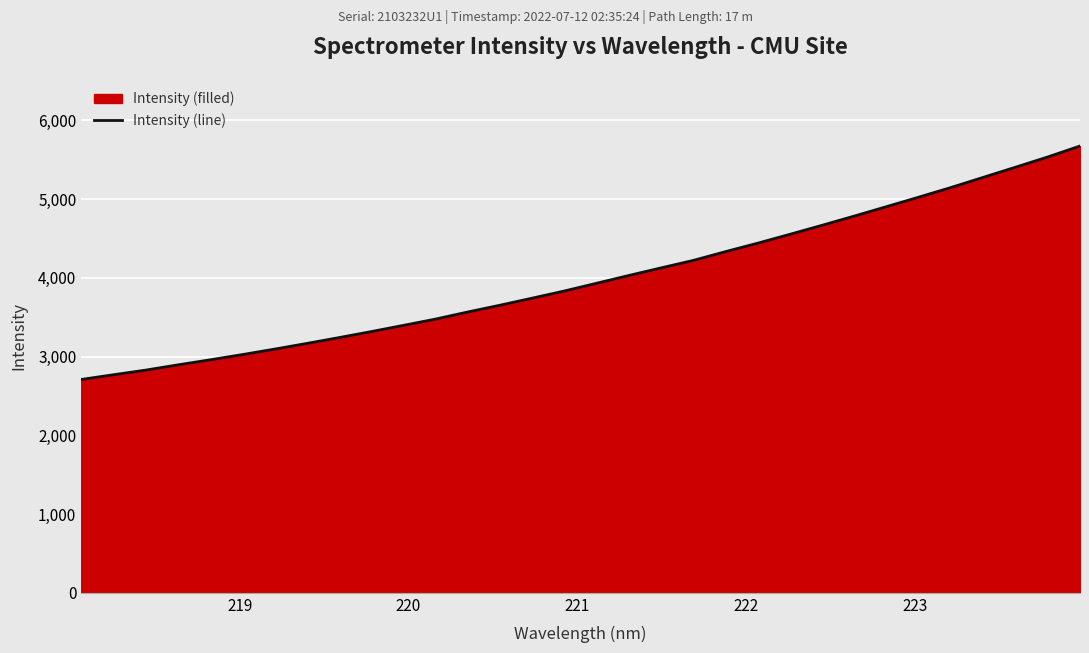

True or false: the data has more than 1 interior local peaks.

False